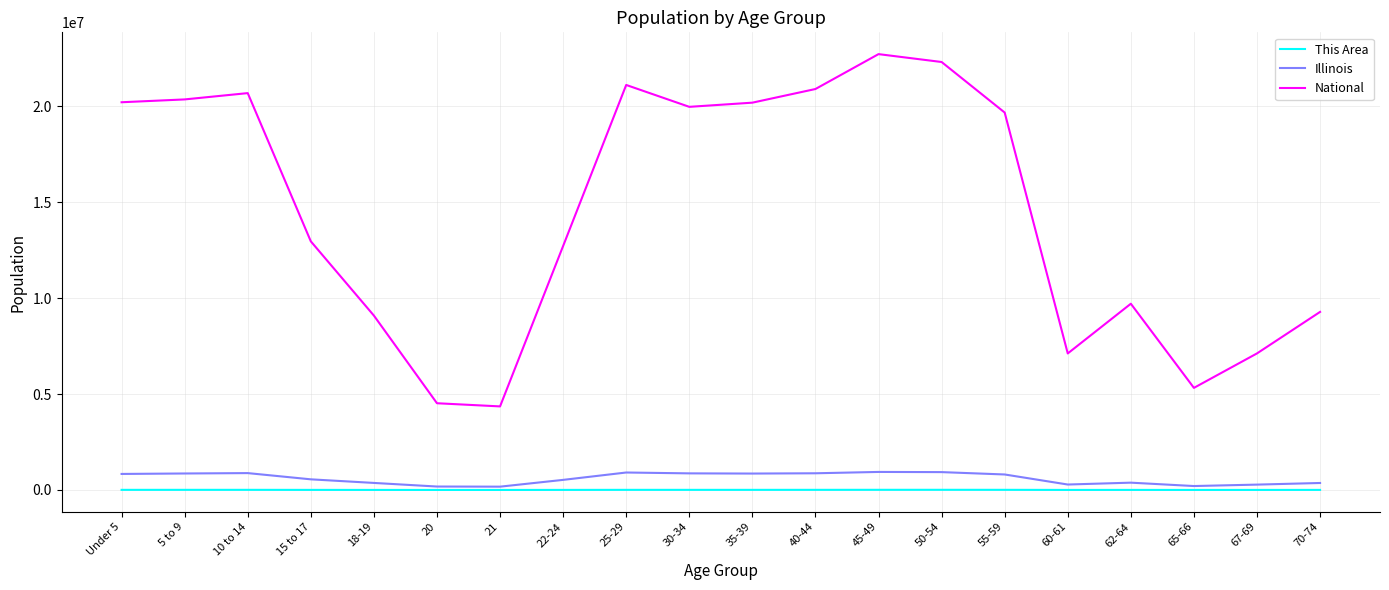

True or false: This Area has more than 0 interior local peaks.

True